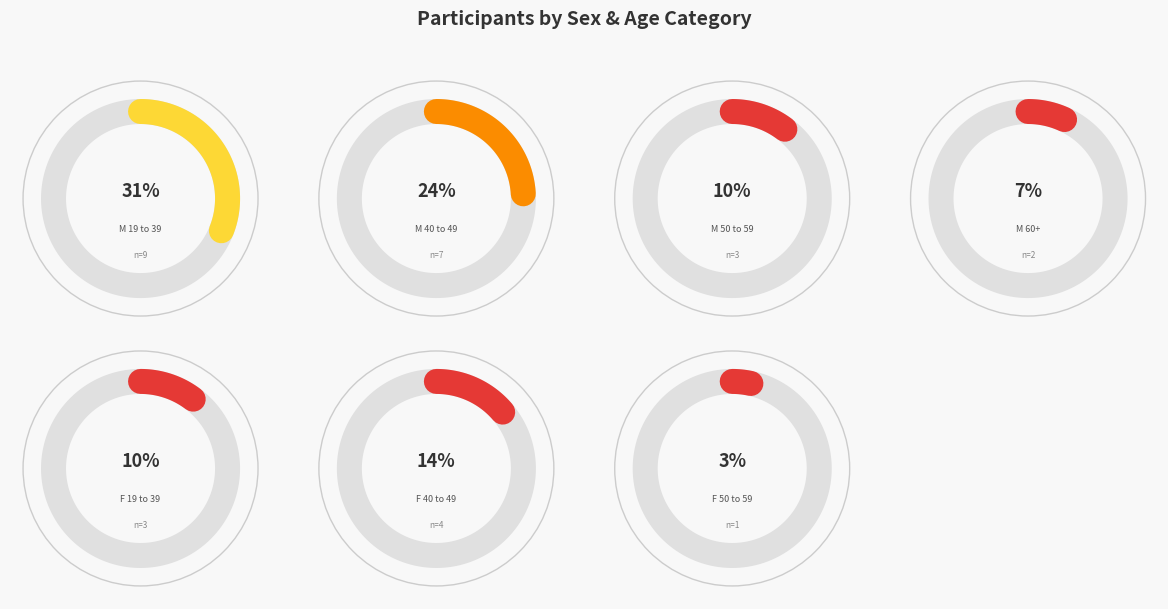

To the nearest percent, what is the combined percentage of F 40 to 49 and F 50 to 59?

17%